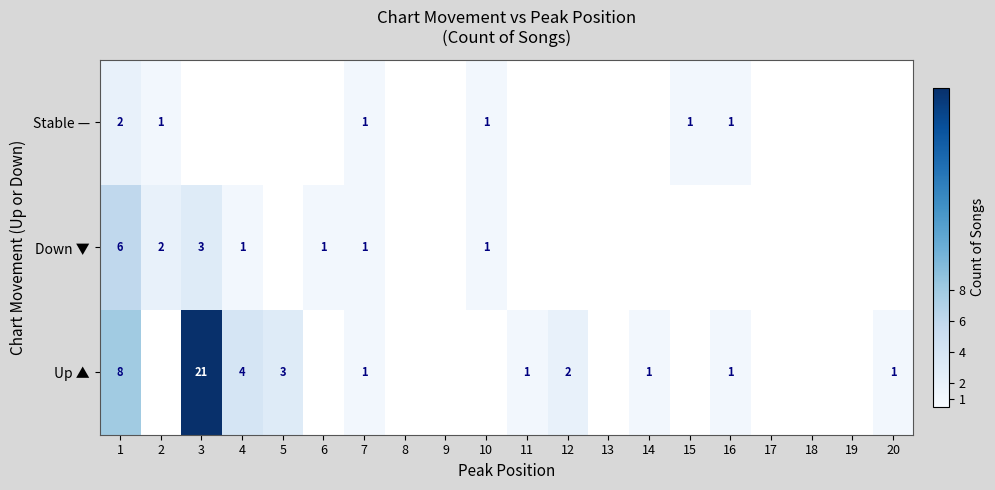

How many categories are shown in the chart?

20